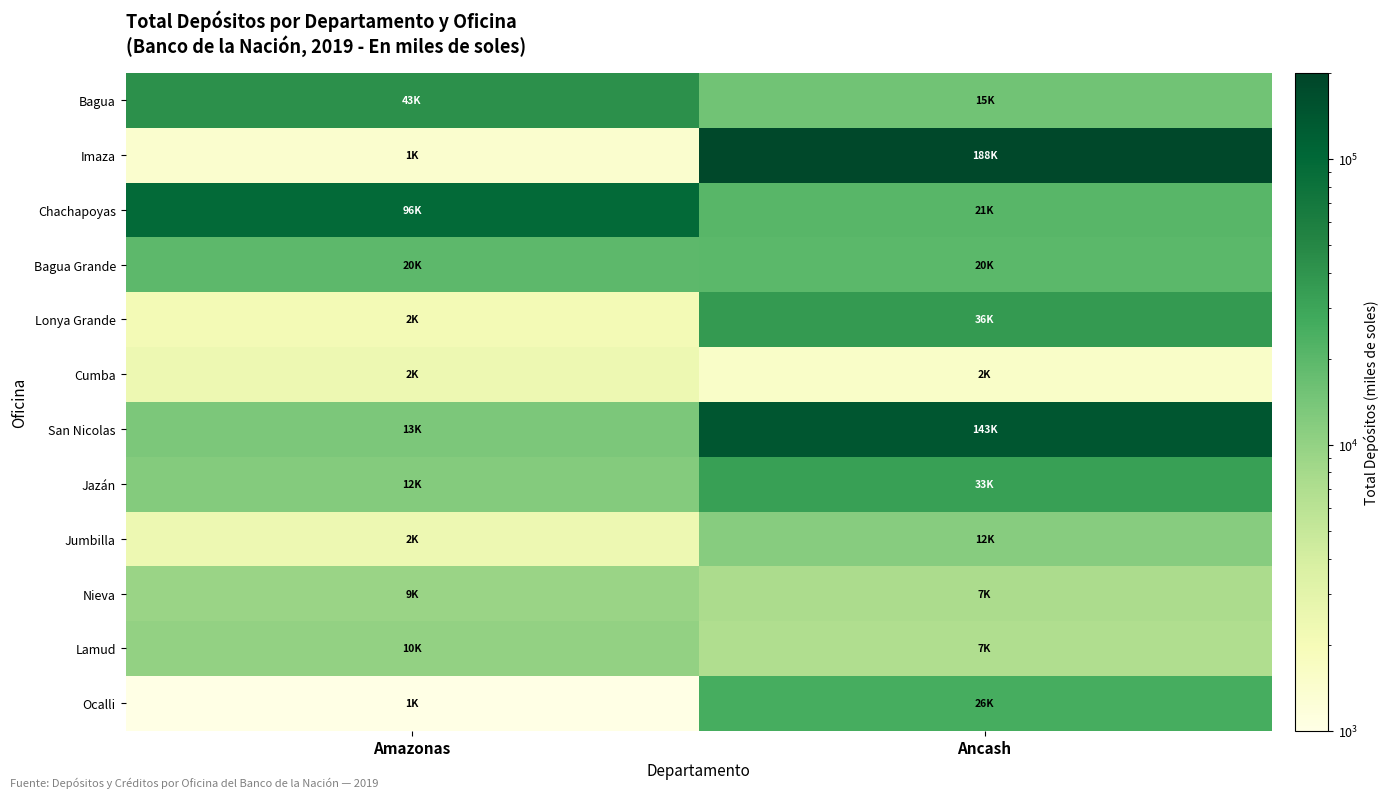

At which category does the chart reach its peak across all series?

Ancash